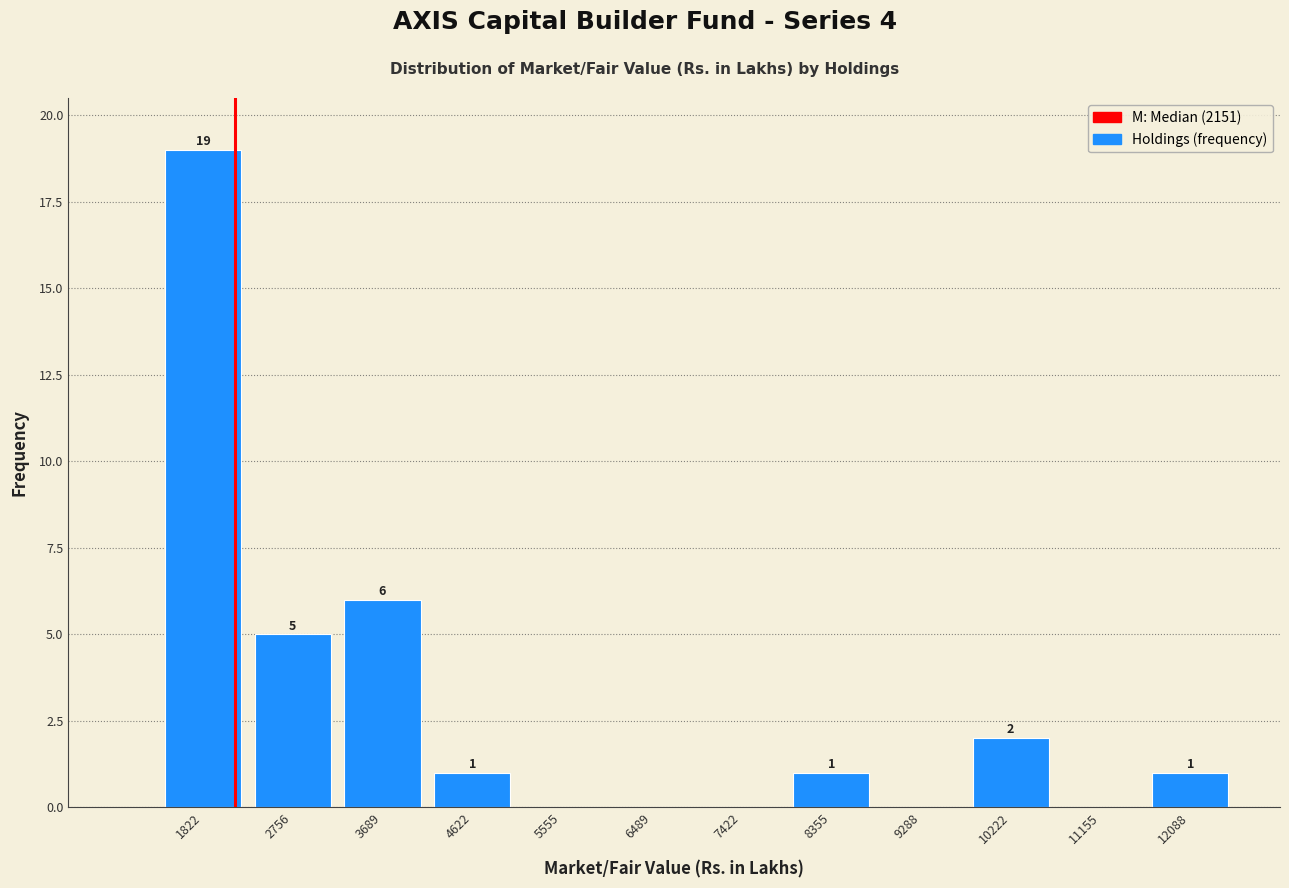

Which range on the x-axis has the tallest bar?

1400 to 2300